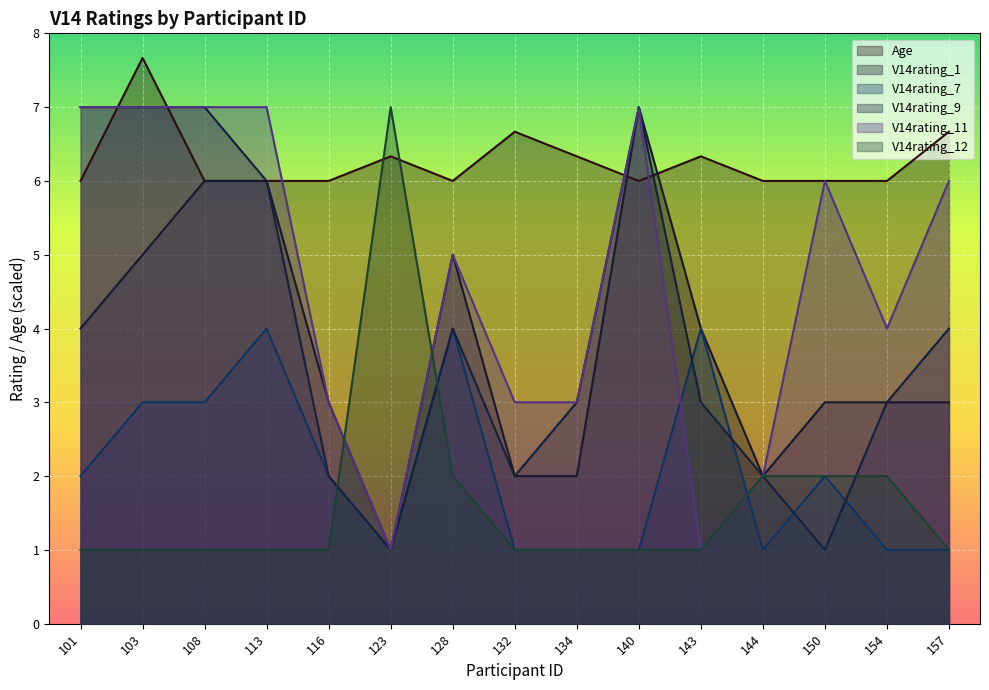

What are all the series names shown in the legend?

Age, V14rating_1, V14rating_7, V14rating_9, V14rating_11, V14rating_12